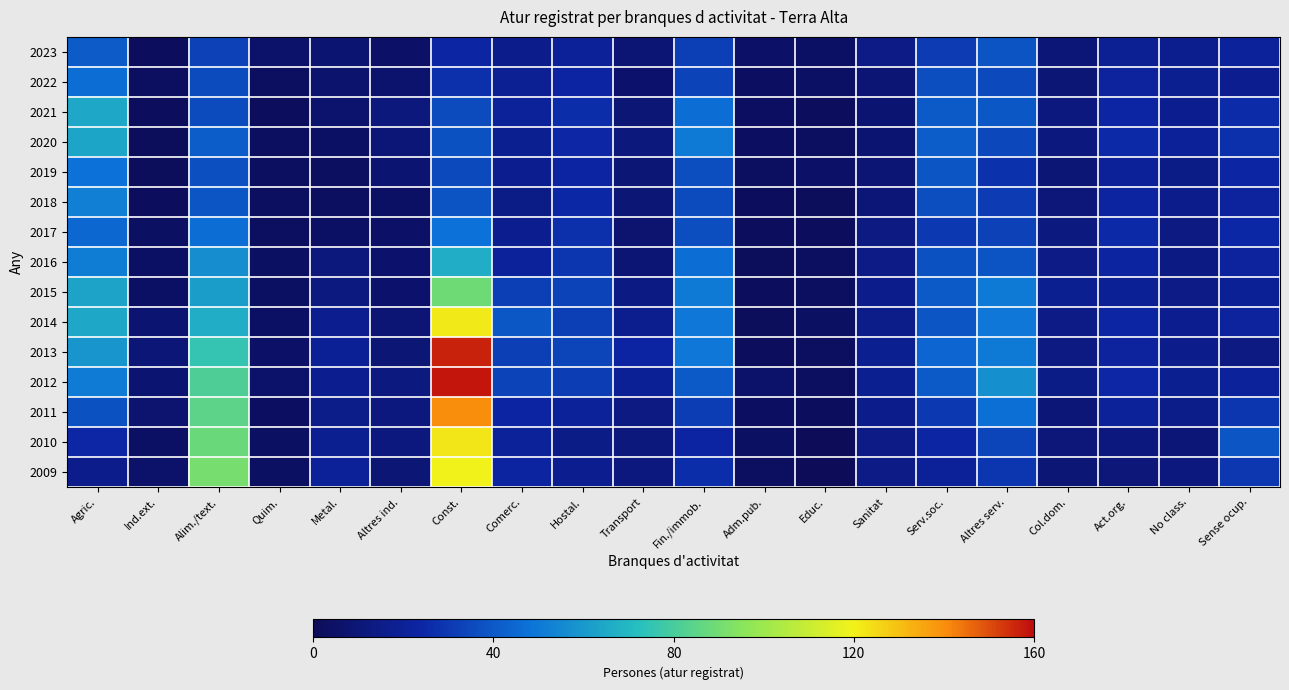

How many distinct data groups are displayed?

15